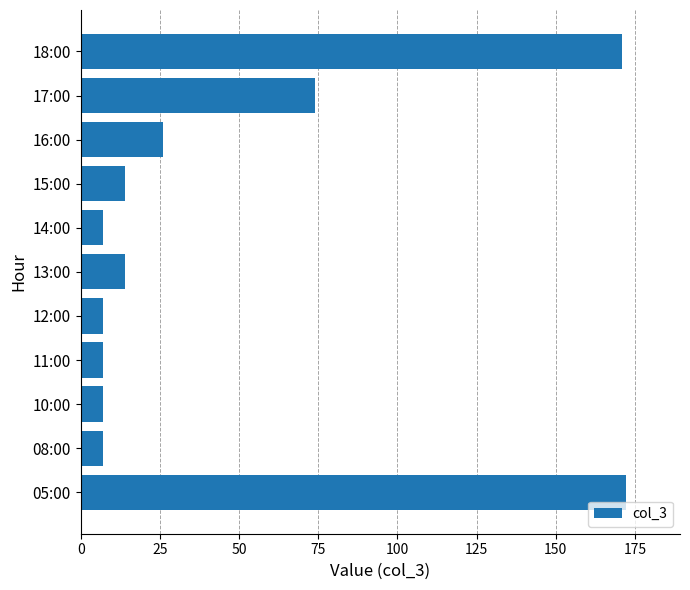

Between 15:00 and 08:00, which is larger?

15:00